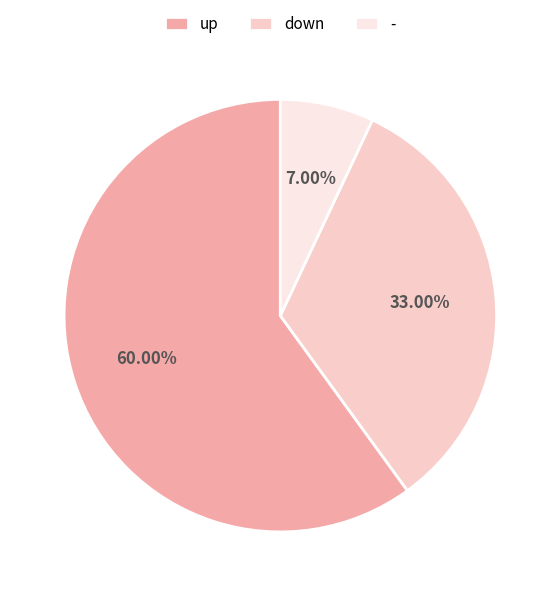

Rank the categories by value from highest to lowest.

up, down, -